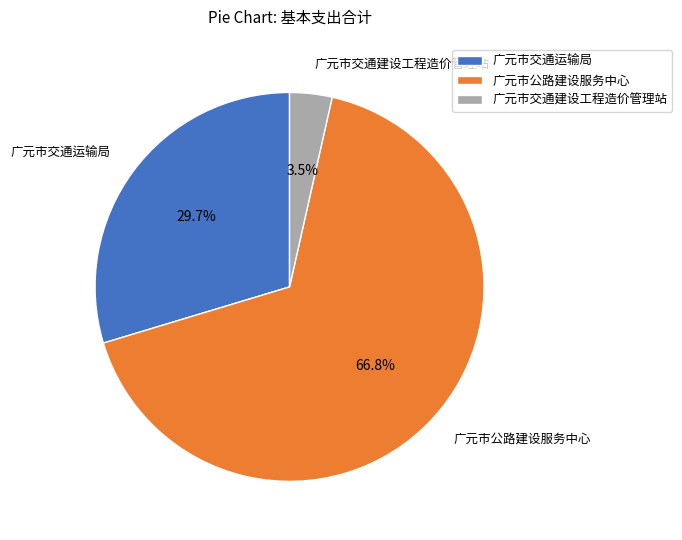

Between 广元市交通运输局 and 广元市交通建设工程造价管理站, which is larger?

广元市交通运输局